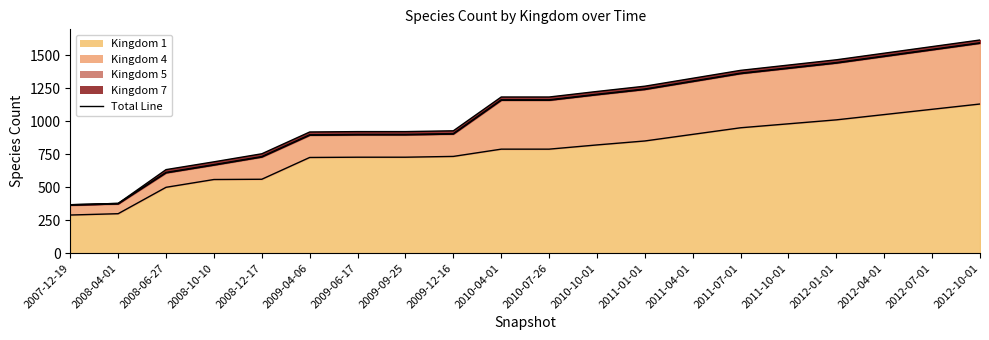

What is the sum of all Kingdom 7 values?

378